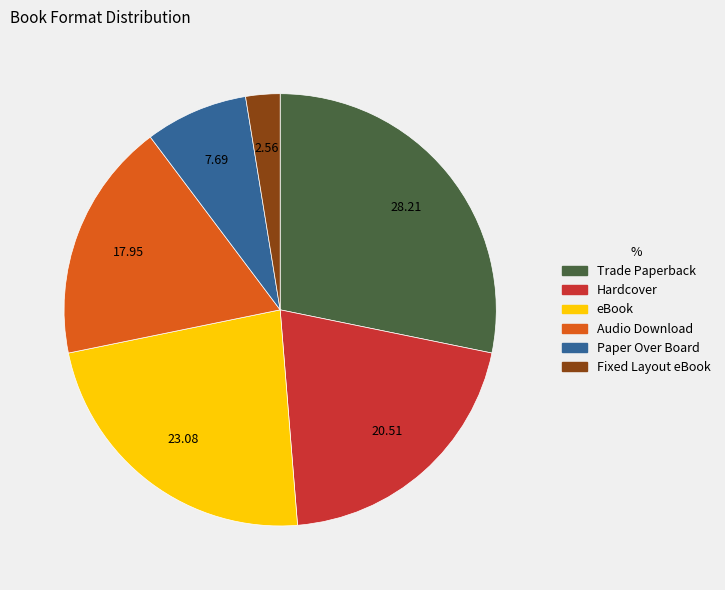

Does any single category account for the majority?

No